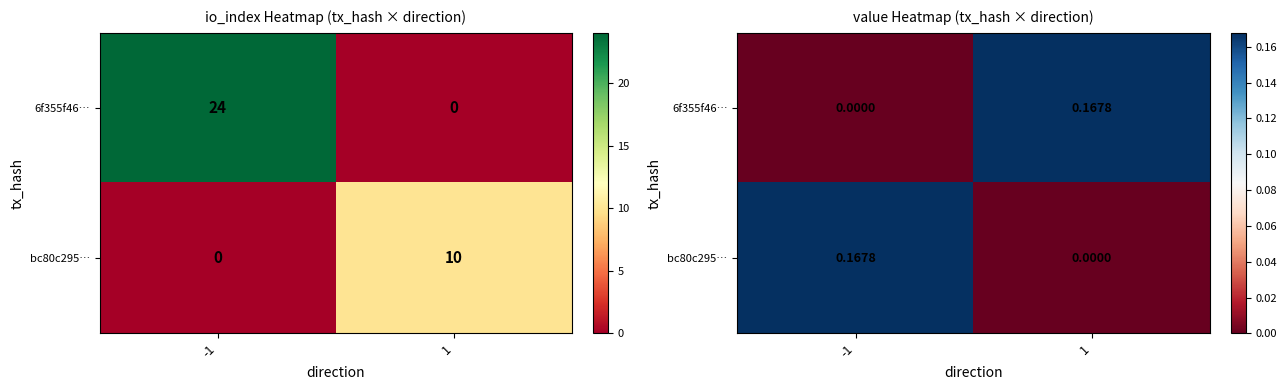

Rank the series by their maximum value, from lowest to highest.

6f355f46…, bc80c295…